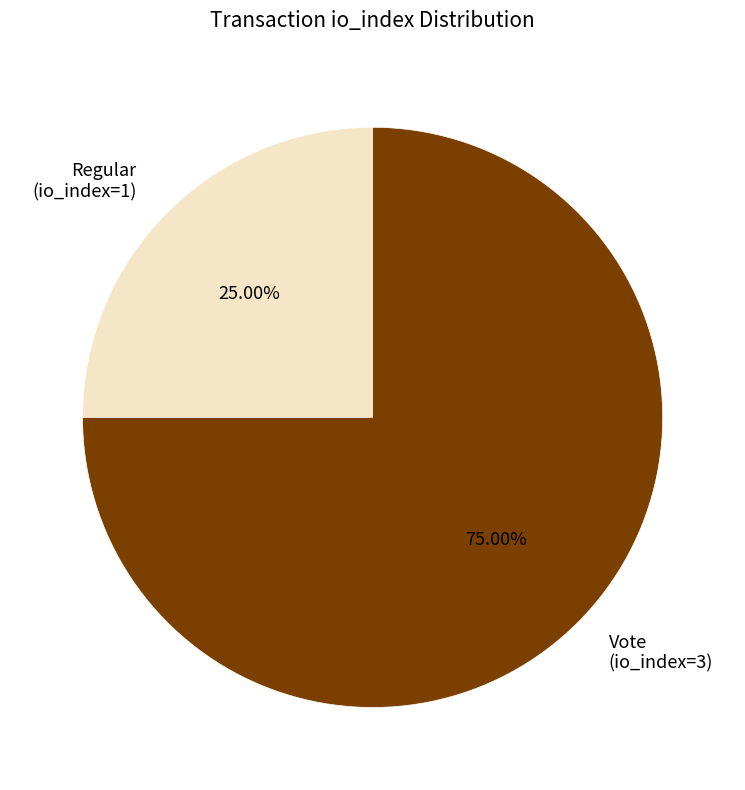

Is it true that Regular (io_index=1) is 25% of the pie?

True